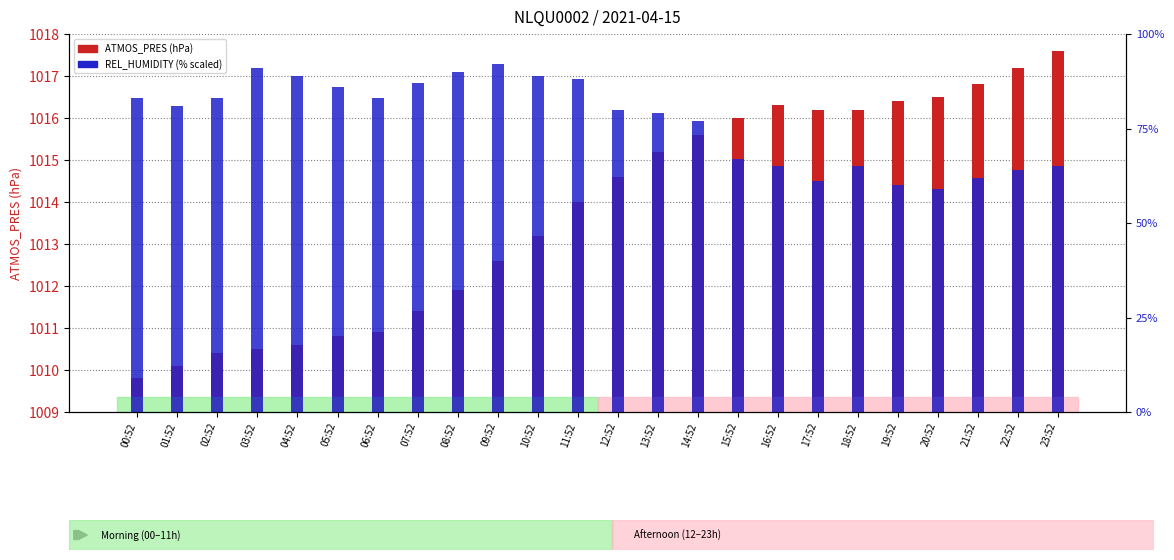

Is it true that REL_HUMIDITY equals 0.4 at 16:52?

False